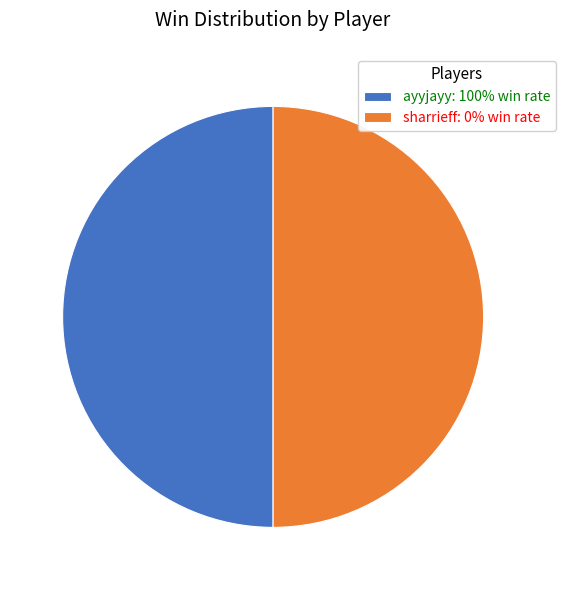

Do sharrieff and ayyjayy together represent more than half of the pie?

Yes